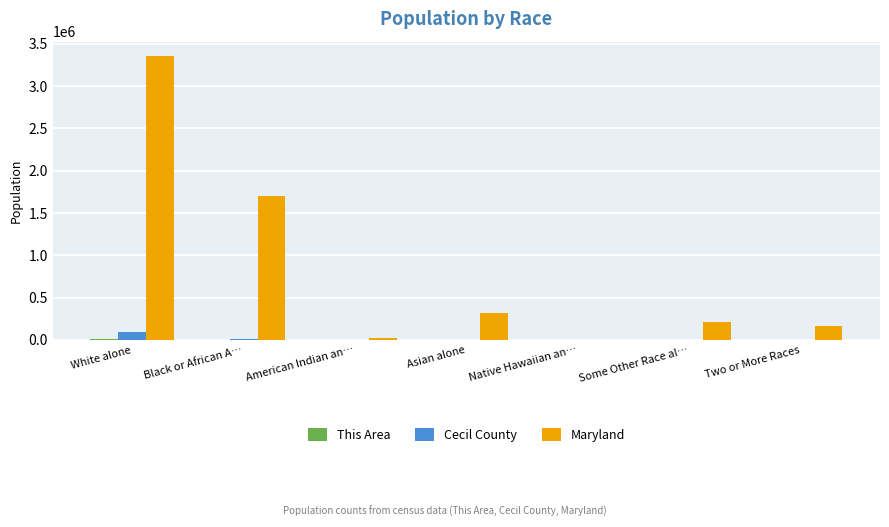

Is it true that Maryland equals 3157 at Native Hawaiian an…?

True